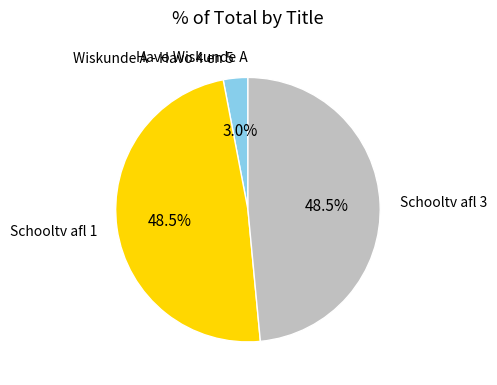

True or false: Wiskunde A - Havo 4 en 5 accounts for 3% of the total.

True